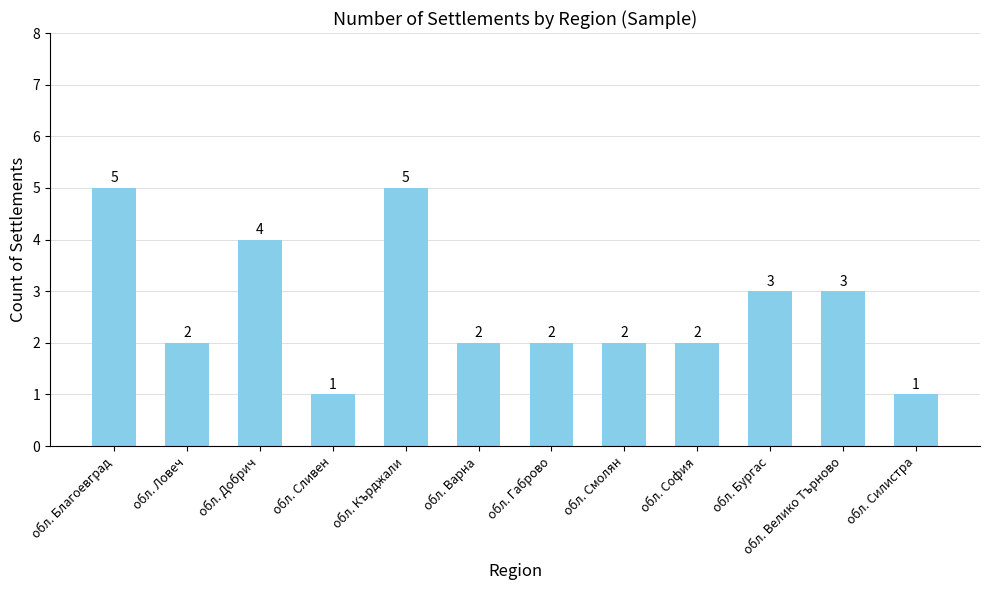

What is the label of the 9th bar from the left?

обл. София